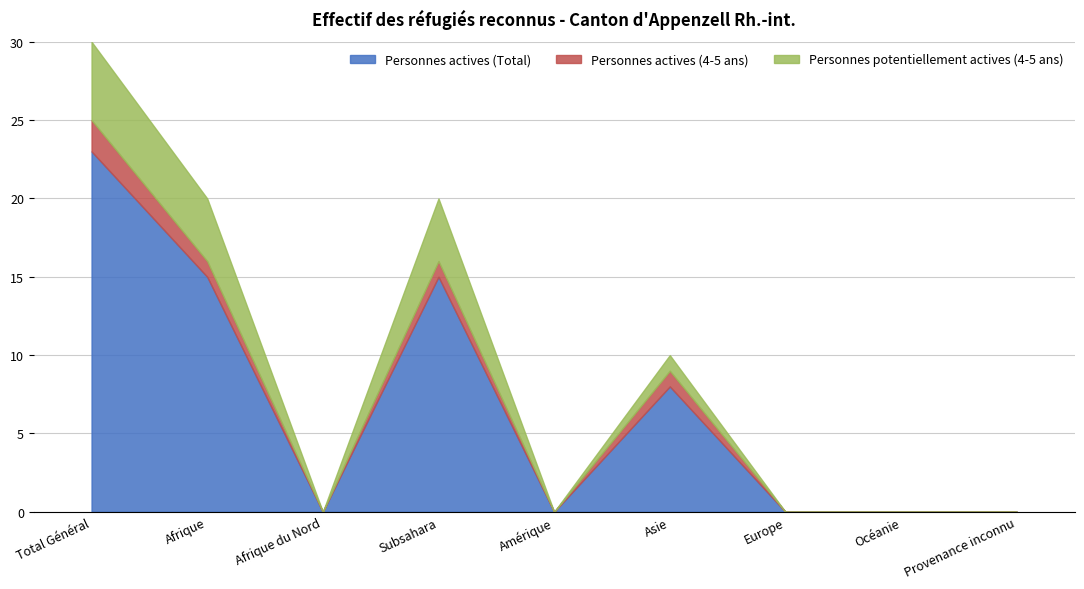

What is the total value across all series at Afrique?

20